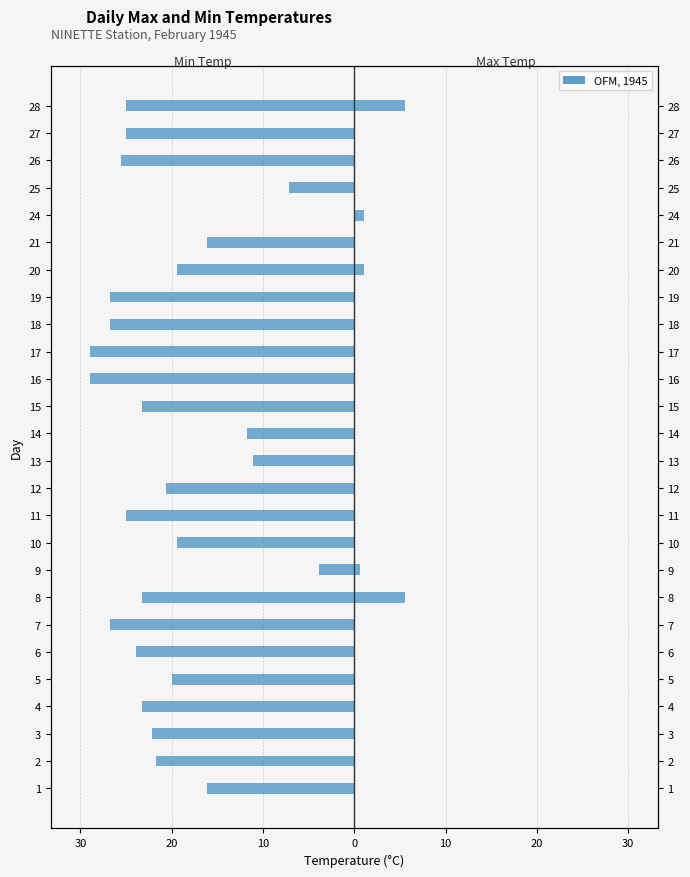

What is the spread (max minus min) of values at 17?

28.9